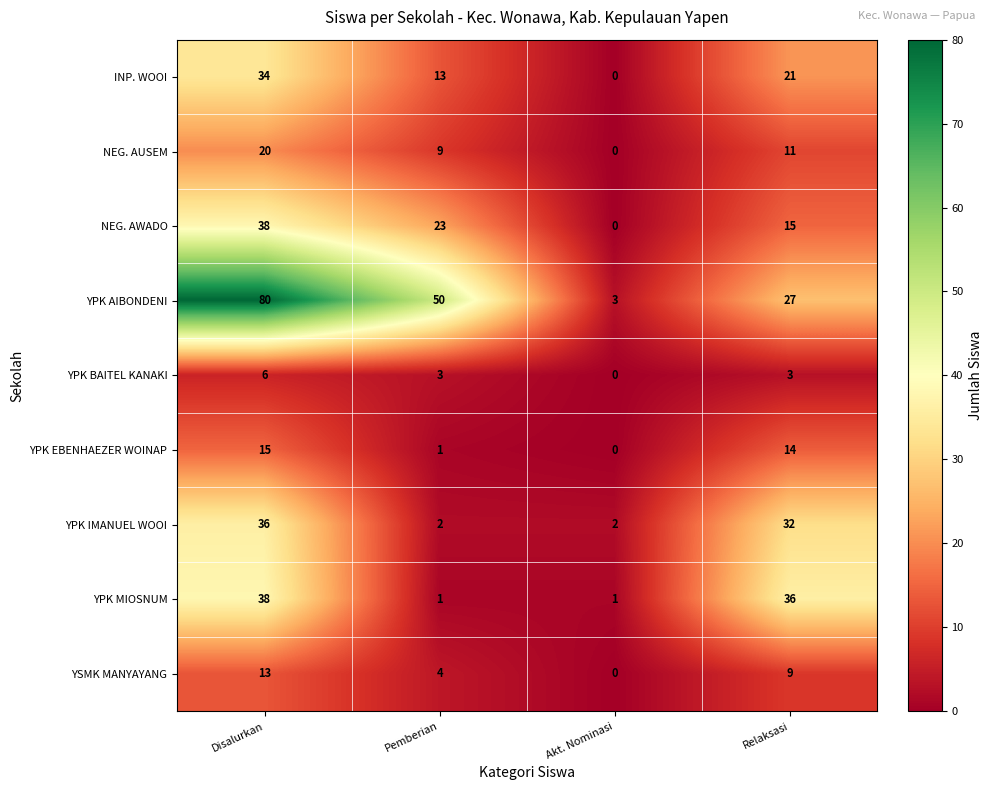

What is the total value across all series at Pemberian?

106